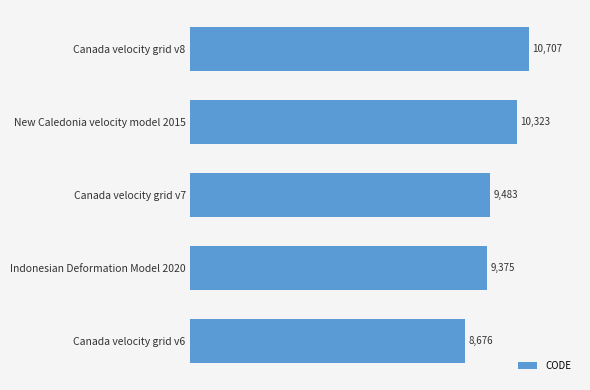

What is the change in value from Indonesian Deformation Model 2020 to New Caledonia velocity model 2015?

+948